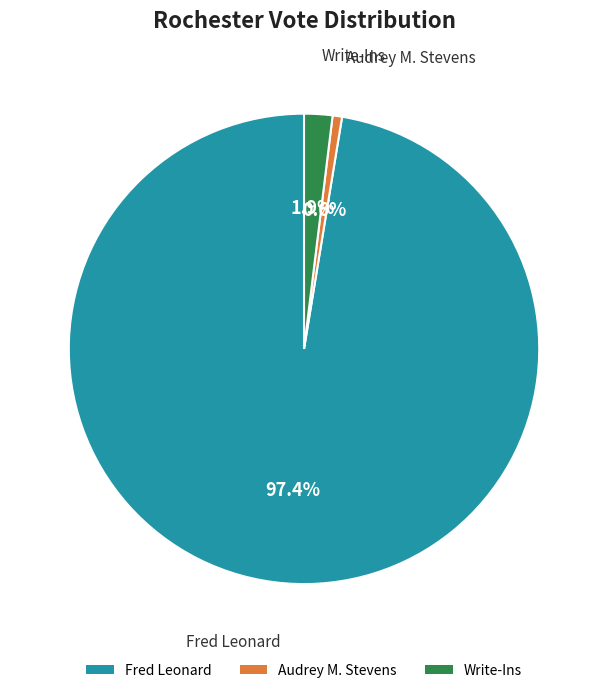

What is the smallest slice in the pie chart?

Audrey M. Stevens